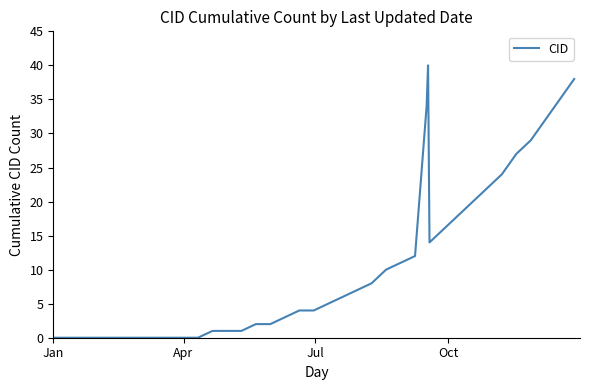

What is the greatest value displayed?

40